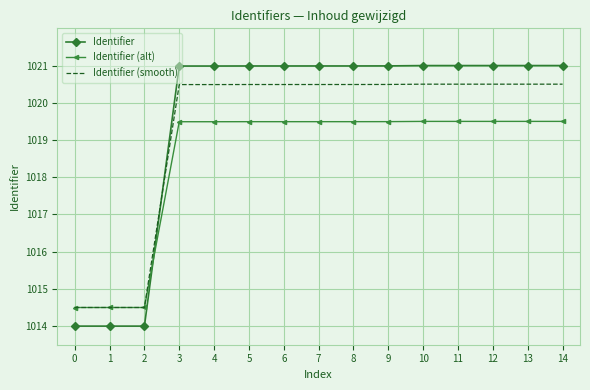

Which series ends up on top after the final intersection of Identifier (alt) and Identifier?

Identifier